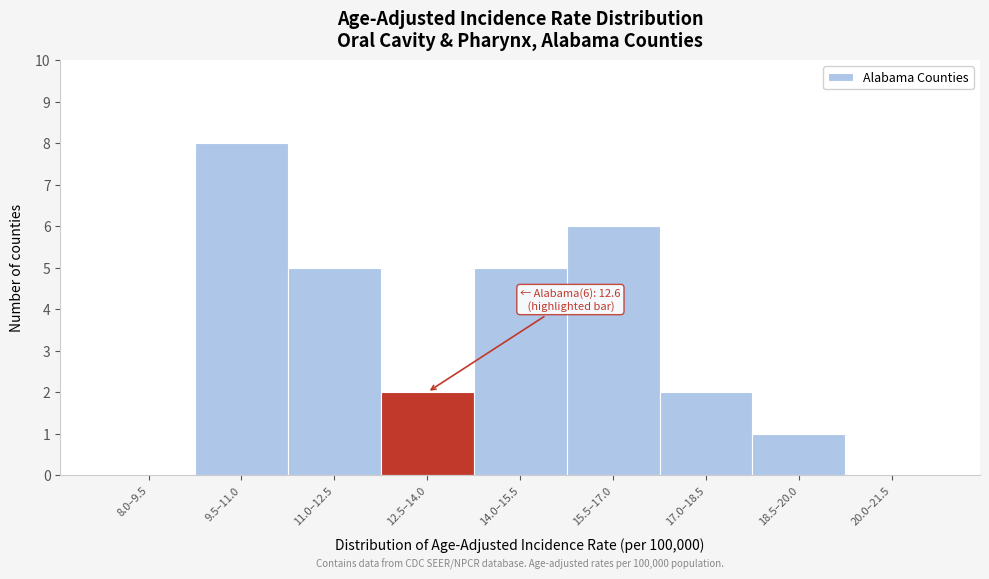

Reading left to right, list all the values displayed in this chart.

8.0–9.5=0	9.5–11.0=8	11.0–12.5=5	12.5–14.0=2	14.0–15.5=5	15.5–17.0=6	17.0–18.5=2	18.5–20.0=1	20.0–21.5=0